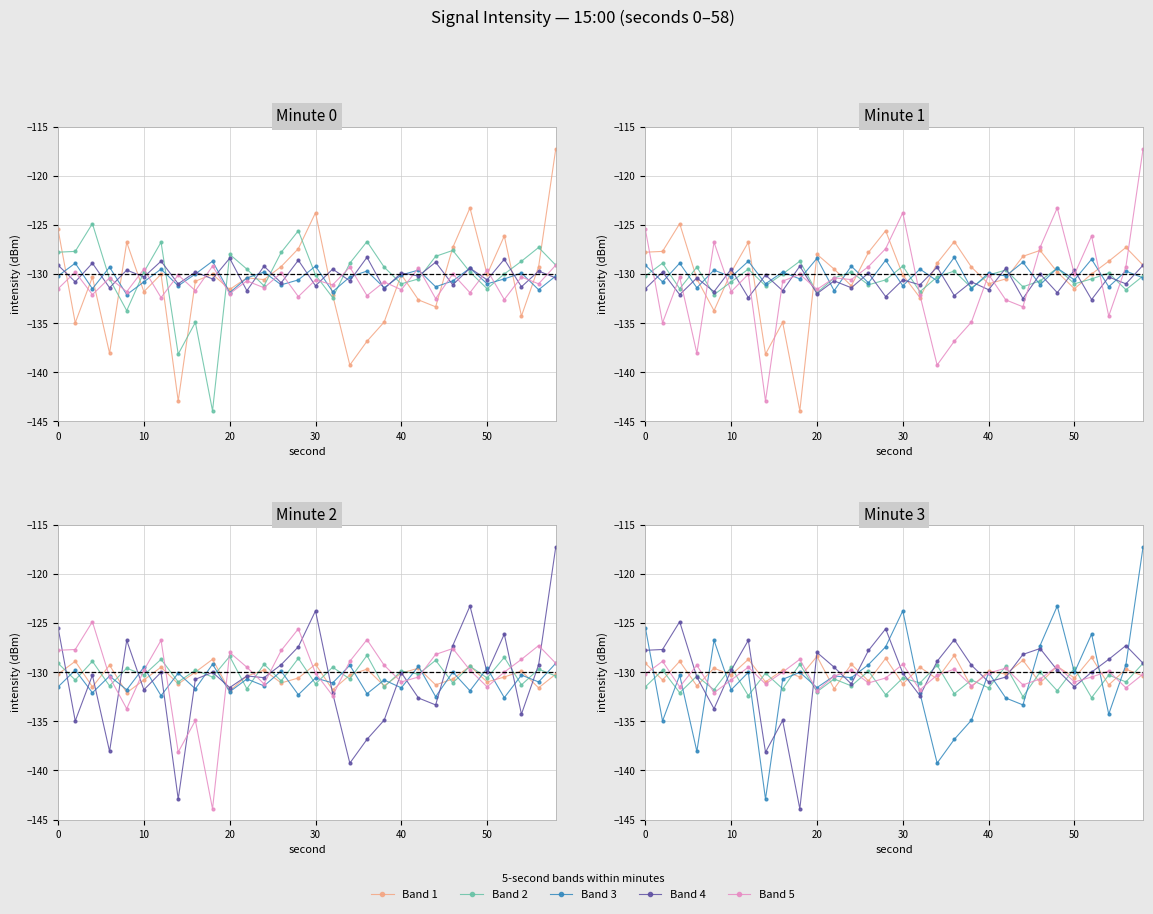

True or false: Band 3 has a value of -81.4 at 29.

False